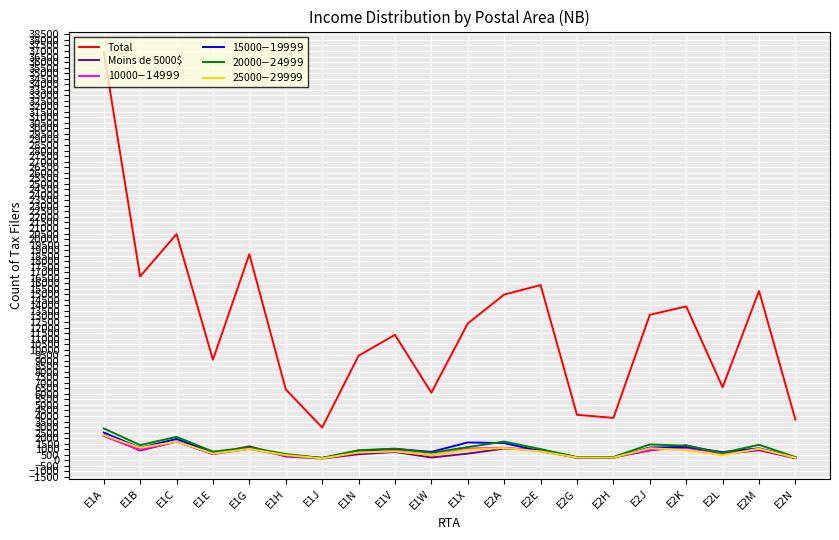

At which label does Total reach its minimum?

E1J